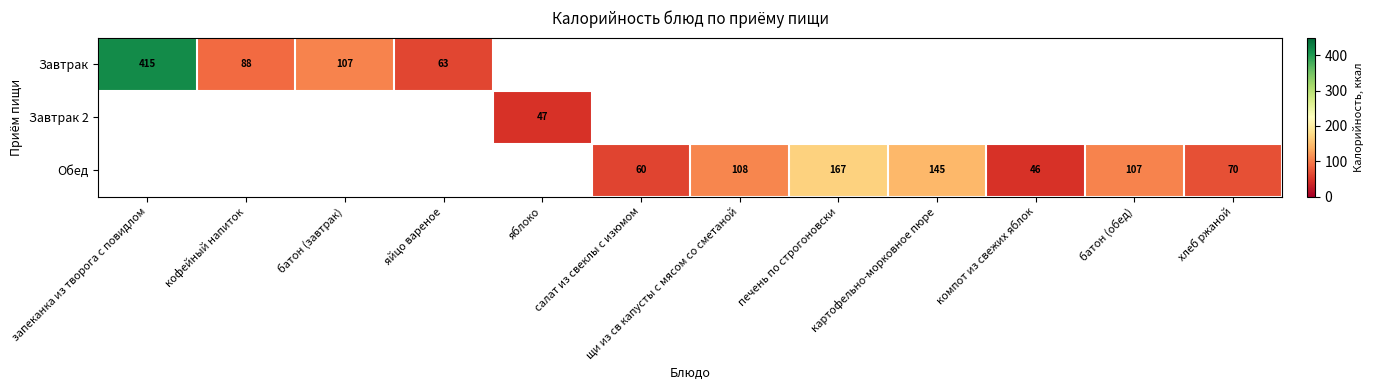

True or false: Обед has a value of 46 at компот из свежих яблок.

True